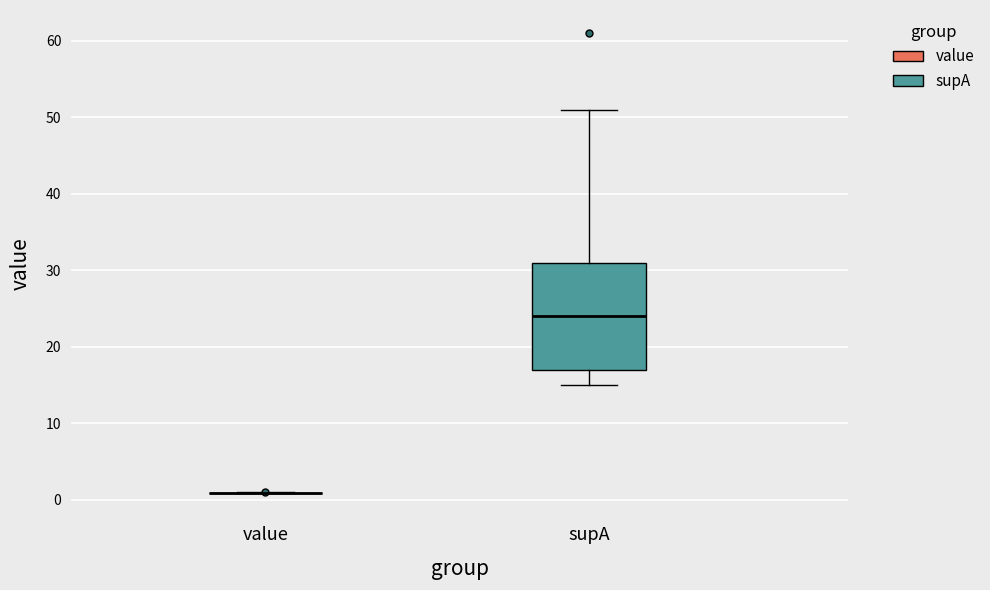

Which box is the tallest, from its lower edge to its upper edge?

supA